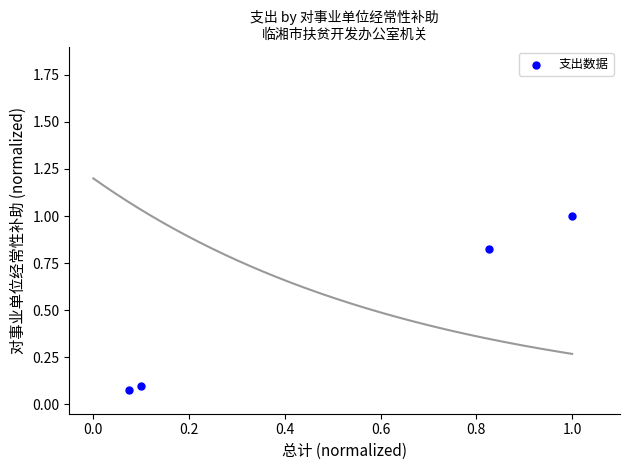

What is the range of Y values (max minus min)?

0.9